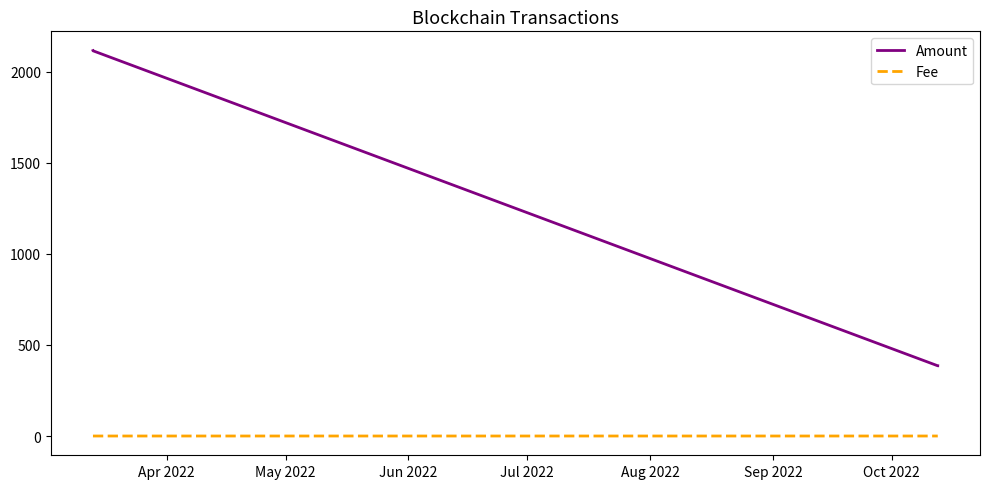

True or false: Amount and Fee intersect in this chart.

False